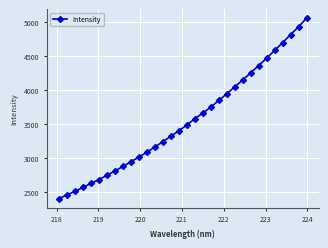

What is the sum of all values?

113552.9